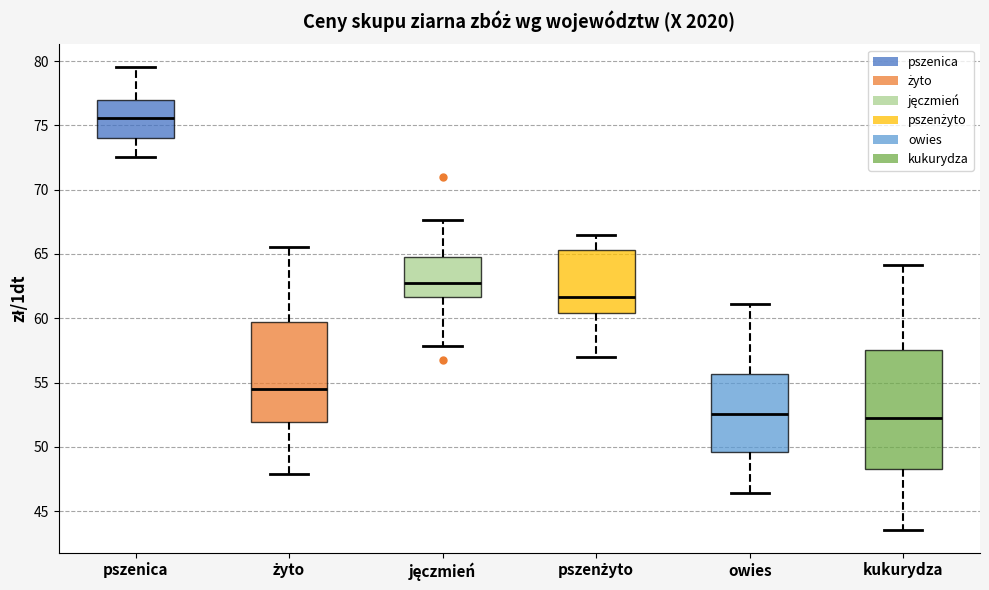

Where is the upper edge of the box for kukurydza on the y-axis? The values are not printed on the chart, so give them approximately, as read against the axis.

57.5